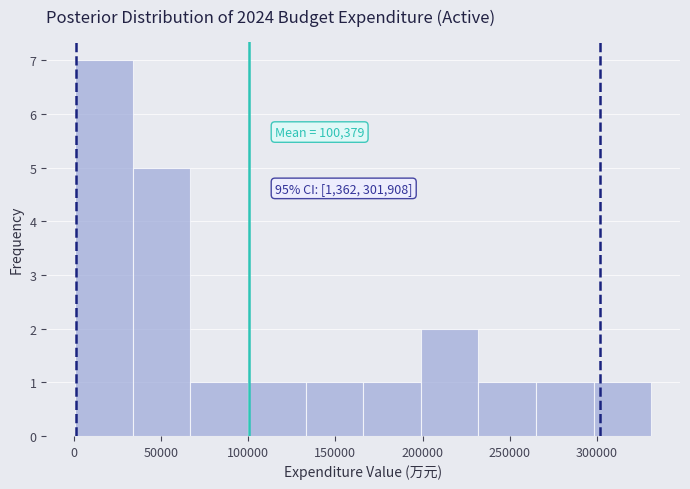

Over which range of the x-axis is the bar tallest?

0 to 35000